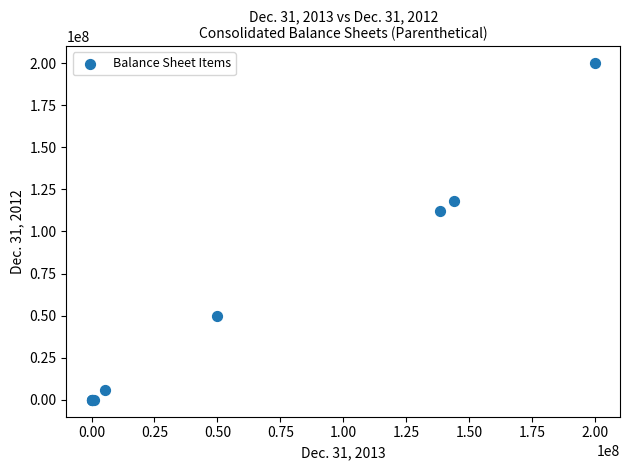

What Y value in the scatter plot is closest to 100000000?

111915882.0